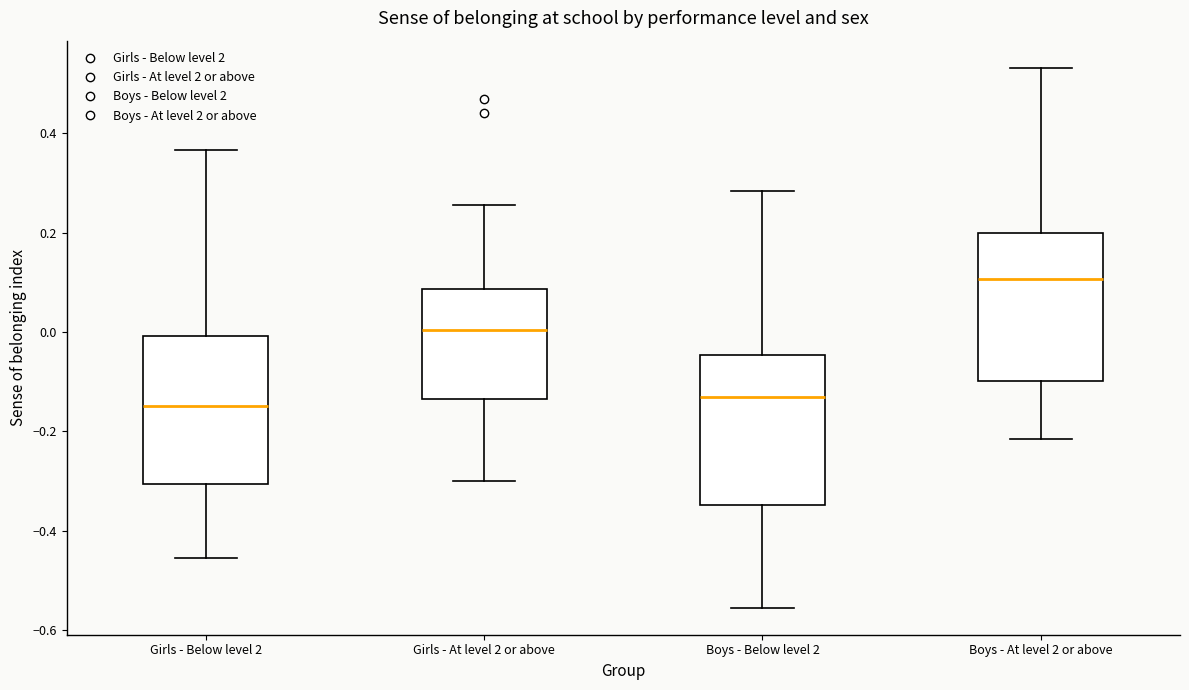

Reading left to right, transcribe this box plot: for each box, give where its median line is, the range the box spans, and where its two whiskers end, as read against the y-axis. The values are not printed on the chart, so give them approximately, as read against the axis.

Girls - Below level 2: median -0.14, box -0.30 to 0.00, whiskers -0.46 to 0.36
Girls - At level 2 or above: median 0.00, box -0.14 to 0.08, whiskers -0.30 to 0.26
Boys - Below level 2: median -0.14, box -0.34 to -0.04, whiskers -0.56 to 0.28
Boys - At level 2 or above: median 0.10, box -0.10 to 0.20, whiskers -0.22 to 0.54